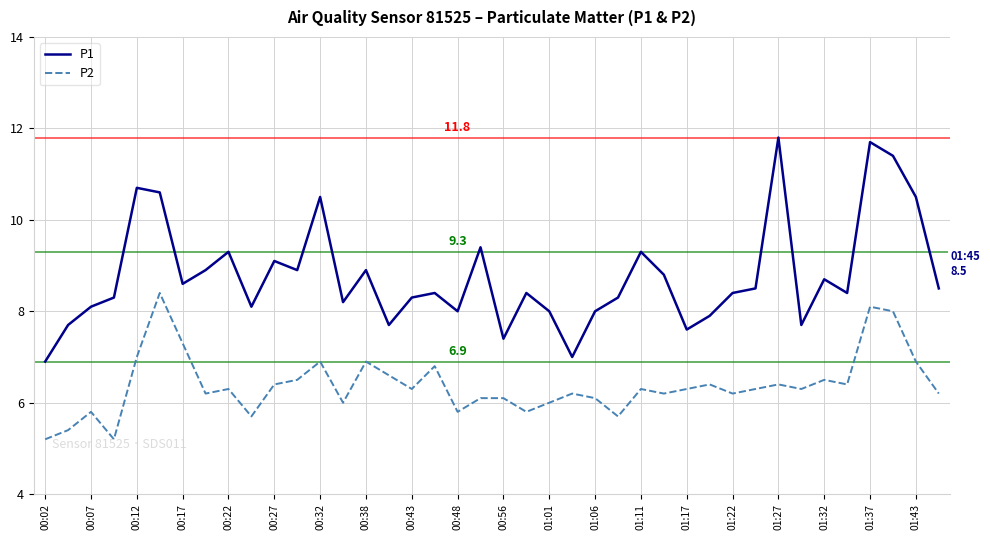

List the series in order of their peak value, lowest first.

P2, P1